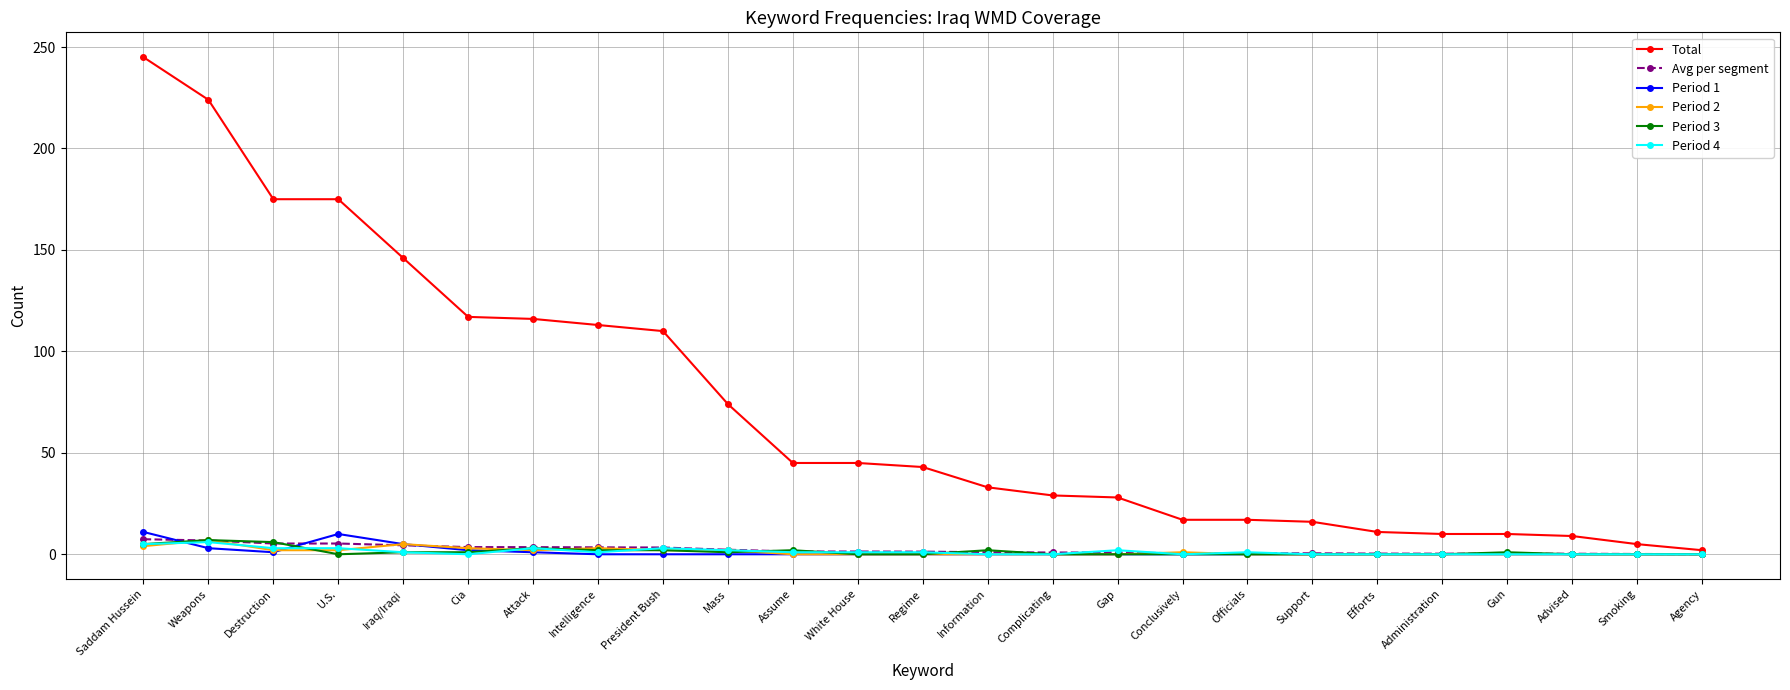

What is the approximate value of Total at White House?

45.0